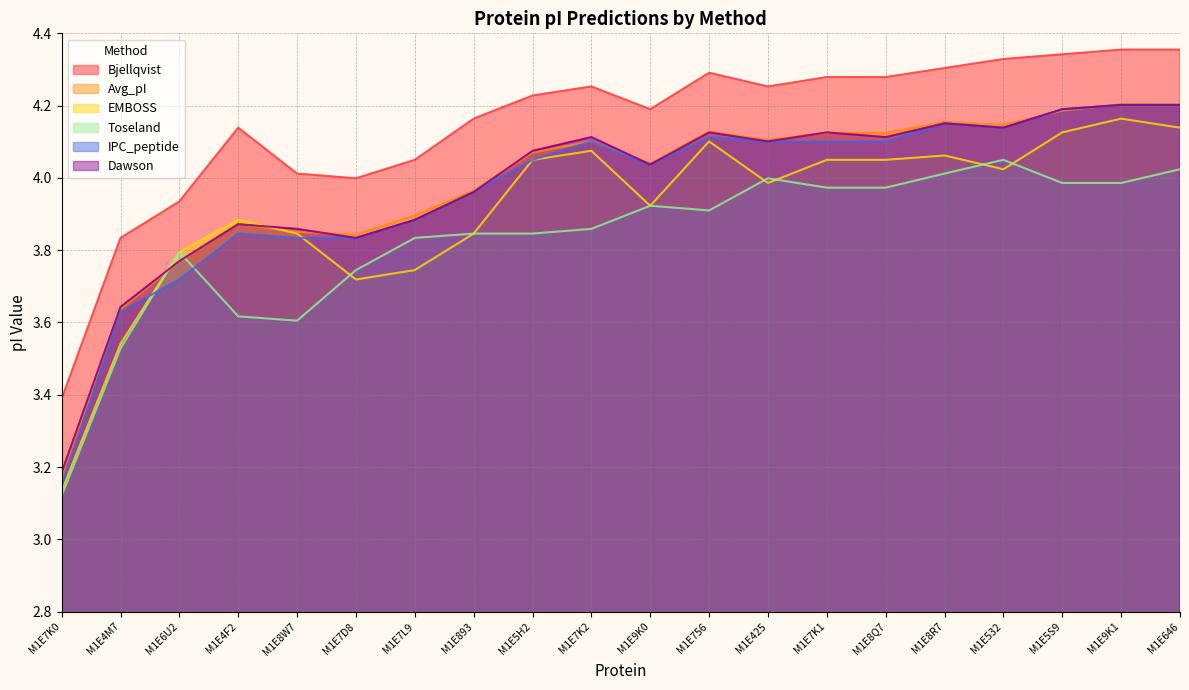

Reading left to right, transcribe all the data shown in this chart.

Bjellqvist: M1E7K0=3.4	M1E4M7=3.8	M1E6U2=3.9	M1E4F2=4.1	M1E8W7=4.0	M1E7D8=4.0	M1E7L9=4.0	M1E893=4.2	M1E5H2=4.2	M1E7K2=4.3	M1E9K0=4.2	M1E756=4.3	M1E425=4.3	M1E7K1=4.3	M1E8Q7=4.3	M1E8R7=4.3	M1E532=4.3	M1E5S9=4.3	M1E9K1=4.4	M1E646=4.4
Avg_pI: M1E7K0=3.2	M1E4M7=3.6	M1E6U2=3.8	M1E4F2=3.9	M1E8W7=3.9	M1E7D8=3.8	M1E7L9=3.9	M1E893=4.0	M1E5H2=4.1	M1E7K2=4.1	M1E9K0=4.0	M1E756=4.1	M1E425=4.1	M1E7K1=4.1	M1E8Q7=4.1	M1E8R7=4.2	M1E532=4.1	M1E5S9=4.2	M1E9K1=4.2	M1E646=4.2
EMBOSS: M1E7K0=3.1	M1E4M7=3.5	M1E6U2=3.8	M1E4F2=3.9	M1E8W7=3.8	M1E7D8=3.7	M1E7L9=3.7	M1E893=3.8	M1E5H2=4.0	M1E7K2=4.1	M1E9K0=3.9	M1E756=4.1	M1E425=4.0	M1E7K1=4.0	M1E8Q7=4.0	M1E8R7=4.1	M1E532=4.0	M1E5S9=4.1	M1E9K1=4.2	M1E646=4.1
Toseland: M1E7K0=3.1	M1E4M7=3.5	M1E6U2=3.8	M1E4F2=3.6	M1E8W7=3.6	M1E7D8=3.7	M1E7L9=3.8	M1E893=3.8	M1E5H2=3.8	M1E7K2=3.9	M1E9K0=3.9	M1E756=3.9	M1E425=4.0	M1E7K1=4.0	M1E8Q7=4.0	M1E8R7=4.0	M1E532=4.0	M1E5S9=4.0	M1E9K1=4.0	M1E646=4.0
IPC_peptide: M1E7K0=3.1	M1E4M7=3.6	M1E6U2=3.7	M1E4F2=3.8	M1E8W7=3.8	M1E7D8=3.8	M1E7L9=3.9	M1E893=4.0	M1E5H2=4.0	M1E7K2=4.1	M1E9K0=4.0	M1E756=4.1	M1E425=4.1	M1E7K1=4.1	M1E8Q7=4.1	M1E8R7=4.2	M1E532=4.1	M1E5S9=4.2	M1E9K1=4.2	M1E646=4.2
Dawson: M1E7K0=3.2	M1E4M7=3.6	M1E6U2=3.8	M1E4F2=3.9	M1E8W7=3.9	M1E7D8=3.8	M1E7L9=3.9	M1E893=4.0	M1E5H2=4.1	M1E7K2=4.1	M1E9K0=4.0	M1E756=4.1	M1E425=4.1	M1E7K1=4.1	M1E8Q7=4.1	M1E8R7=4.2	M1E532=4.1	M1E5S9=4.2	M1E9K1=4.2	M1E646=4.2